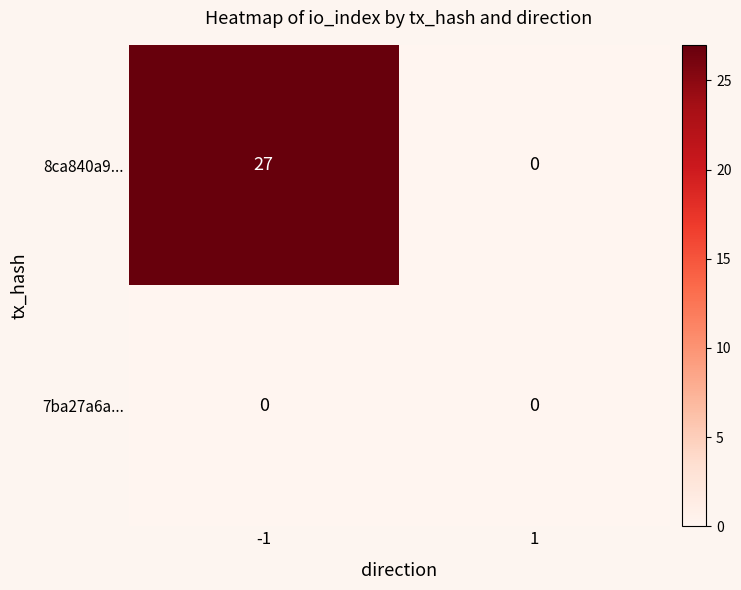

What is the spread (max minus min) of values at -1?

27